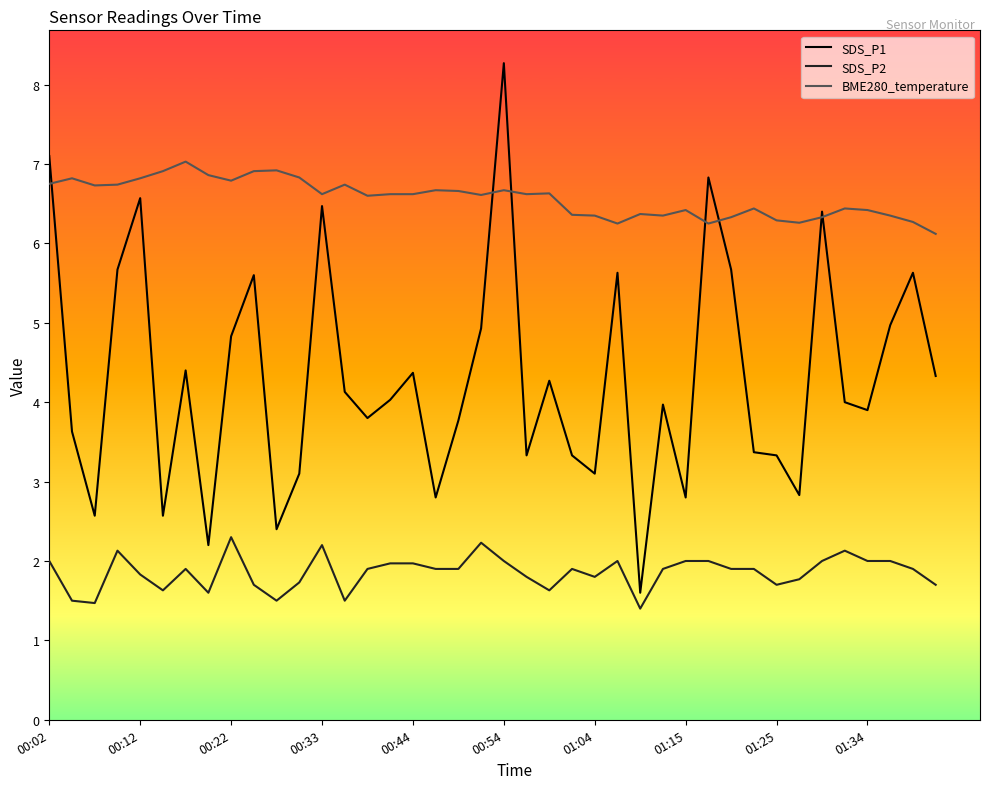

Rank the series by their maximum value, from lowest to highest.

SDS_P2, BME280_temperature, SDS_P1